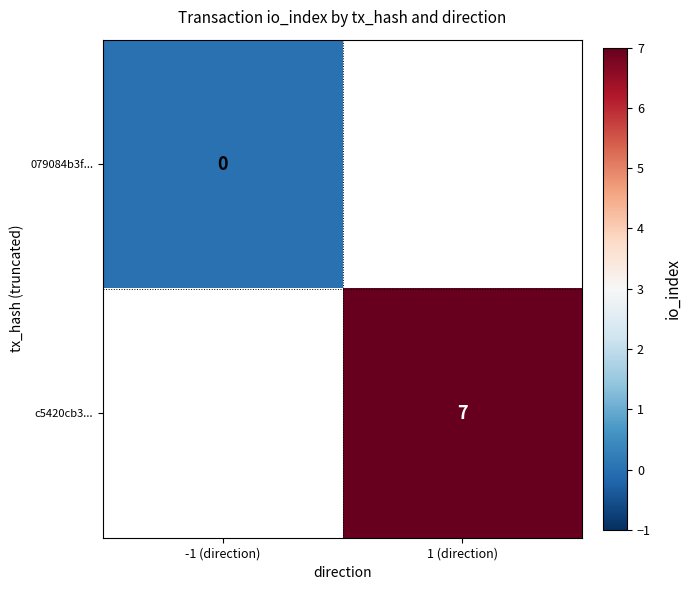

True or false: c5420cb3... has a value of 11.0 at 1 (direction).

False